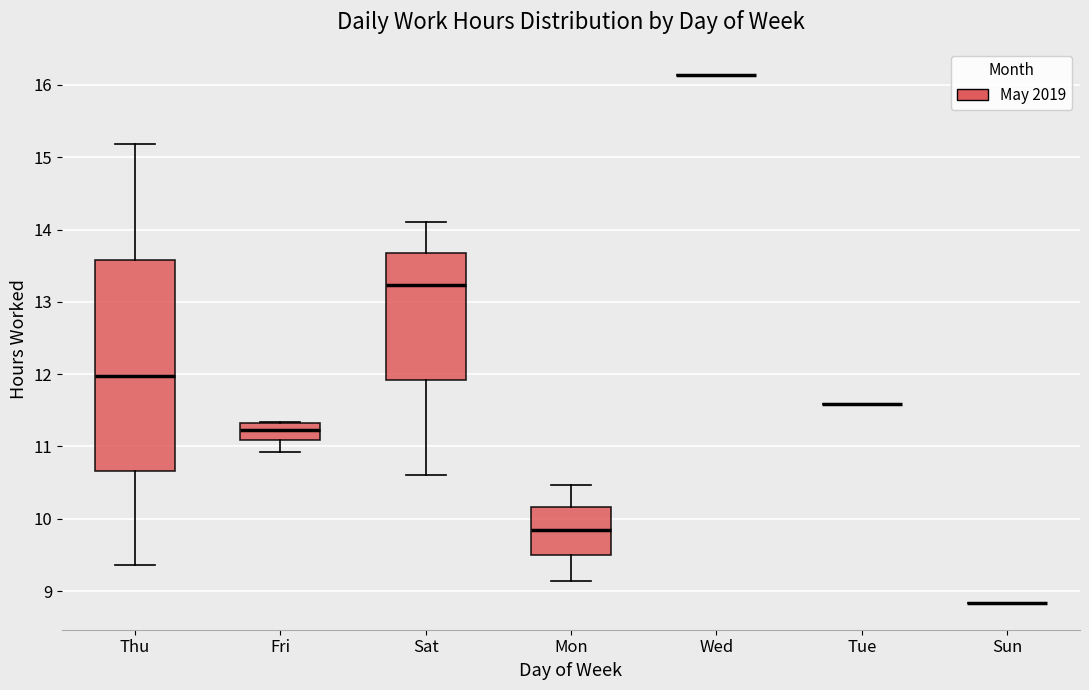

Reading left to right, read every box against the y-axis: the position of its median line, the range the box covers, and the ends of its whiskers. The values are not printed on the chart, so give them approximately, as read against the axis.

Thu: median 12.0, box 10.7 to 13.6, whiskers 9.4 to 15.2
Fri: median 11.2, box 11.1 to 11.3, whiskers 10.9 to 11.3
Sat: median 13.2, box 11.9 to 13.7, whiskers 10.6 to 14.1
Mon: median 9.9, box 9.5 to 10.2, whiskers 9.1 to 10.5
Wed: box collapsed to a line at 16.1, whiskers 16.1 to 16.1
Tue: box collapsed to a line at 11.6, whiskers 11.6 to 11.6
Sun: box collapsed to a line at 8.8, whiskers 8.8 to 8.8